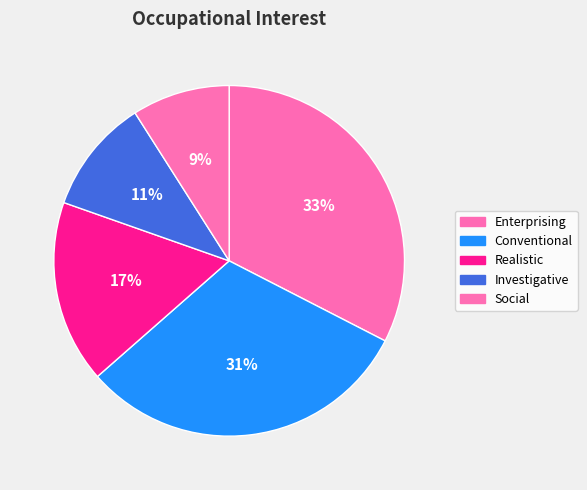

What is the smallest slice in the pie chart?

Social